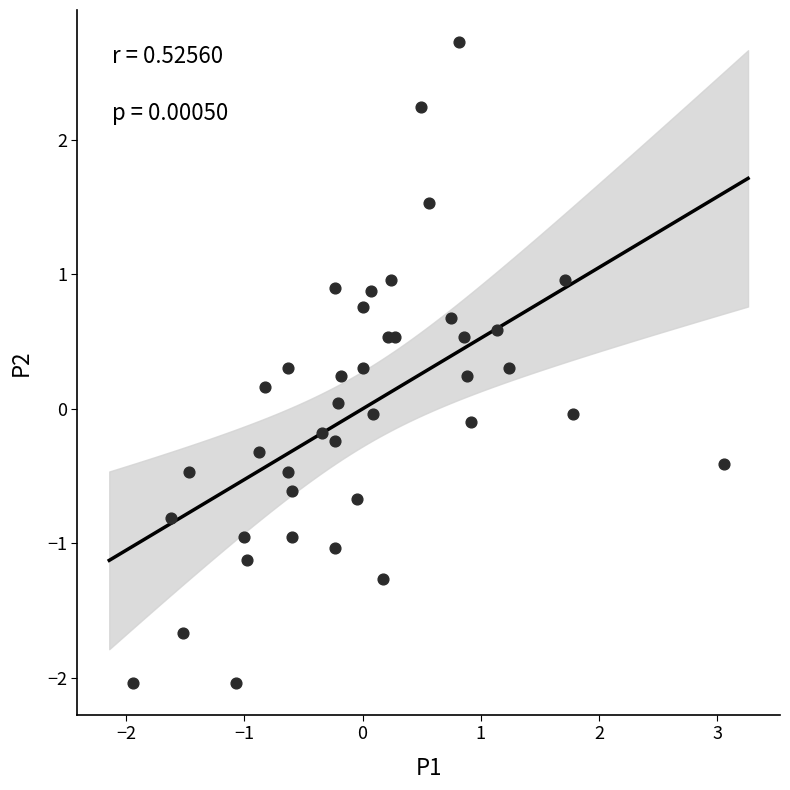

What is the range of X values (max minus min)?

5.0